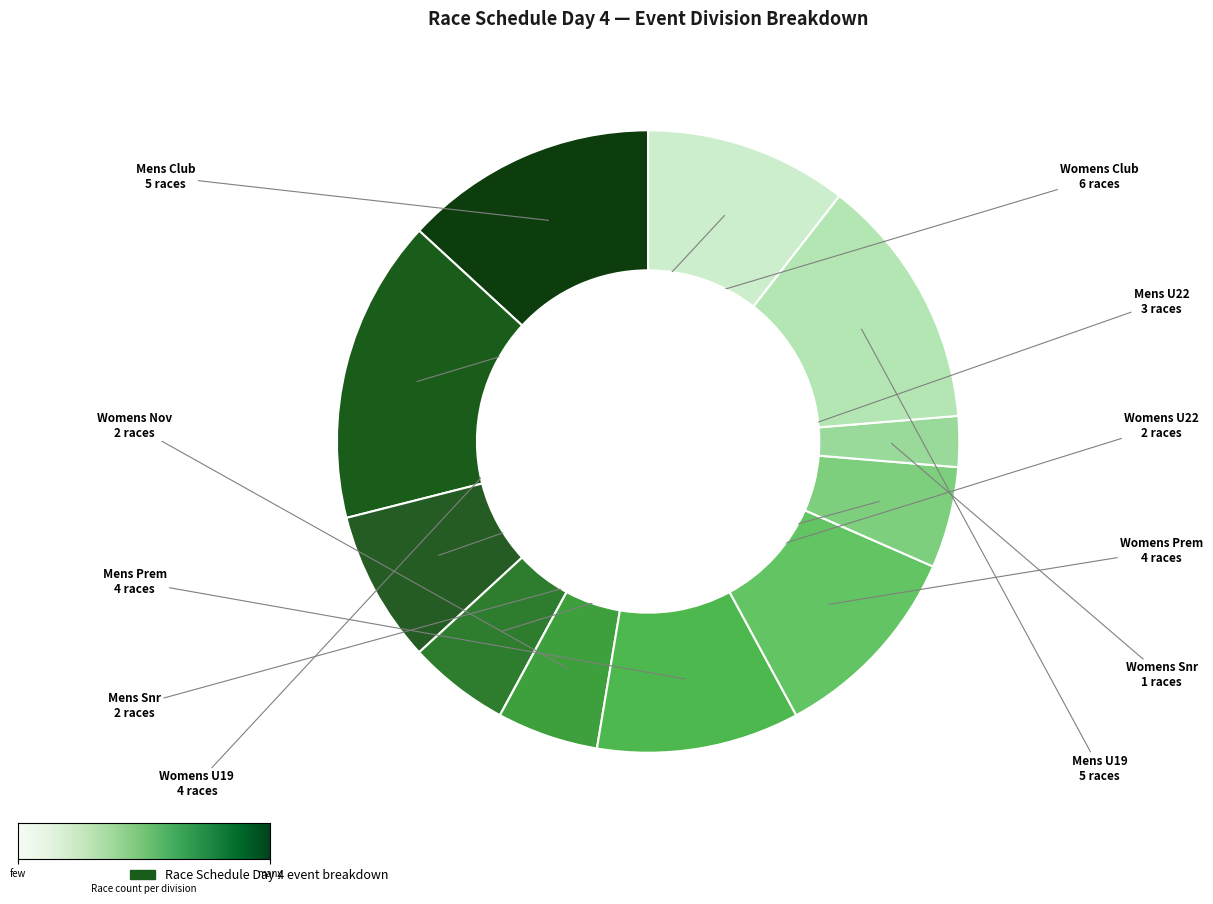

Does any single category account for the majority?

No